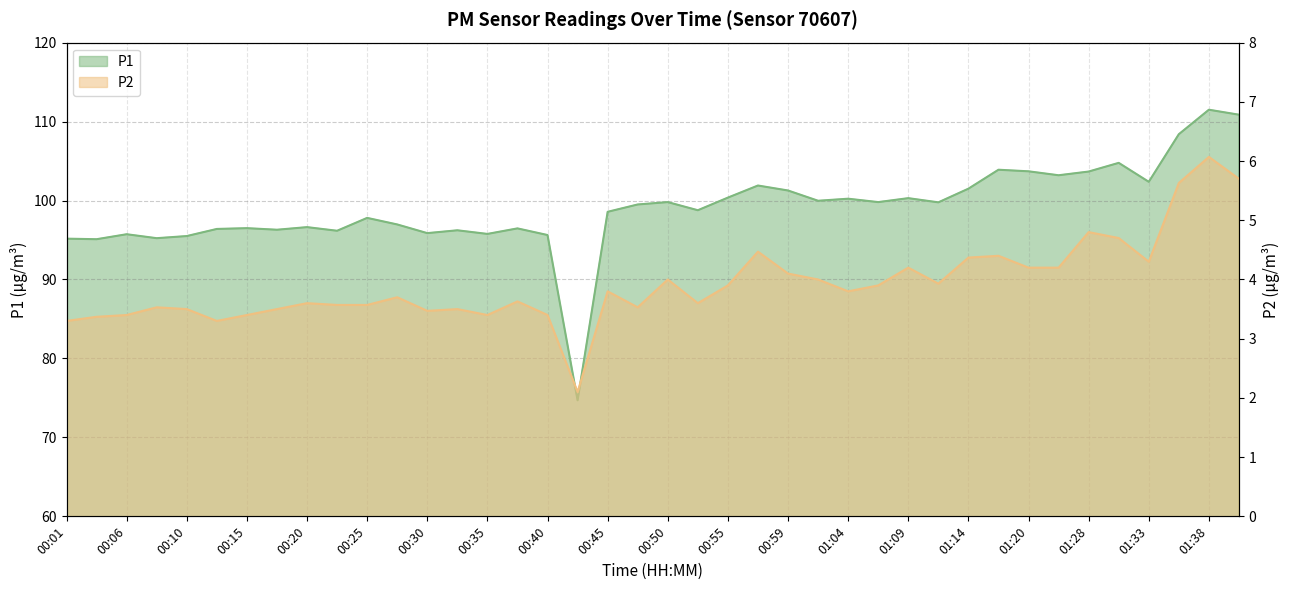

Which category has the highest value in the P2 series?

01:38